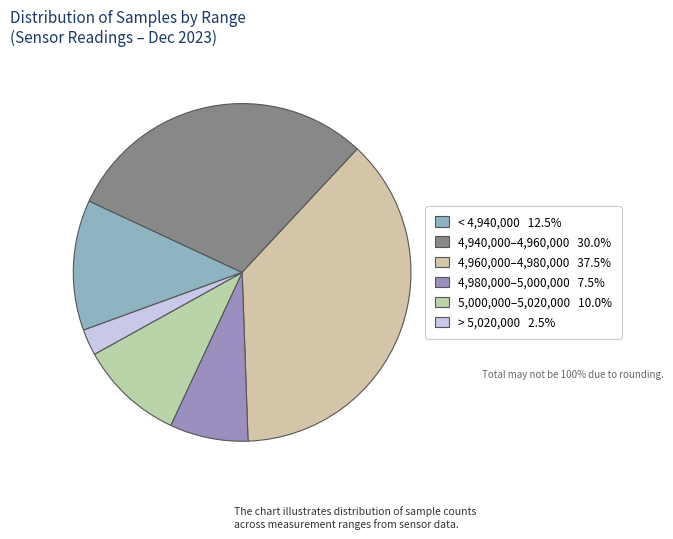

How many segments does this pie chart have?

6